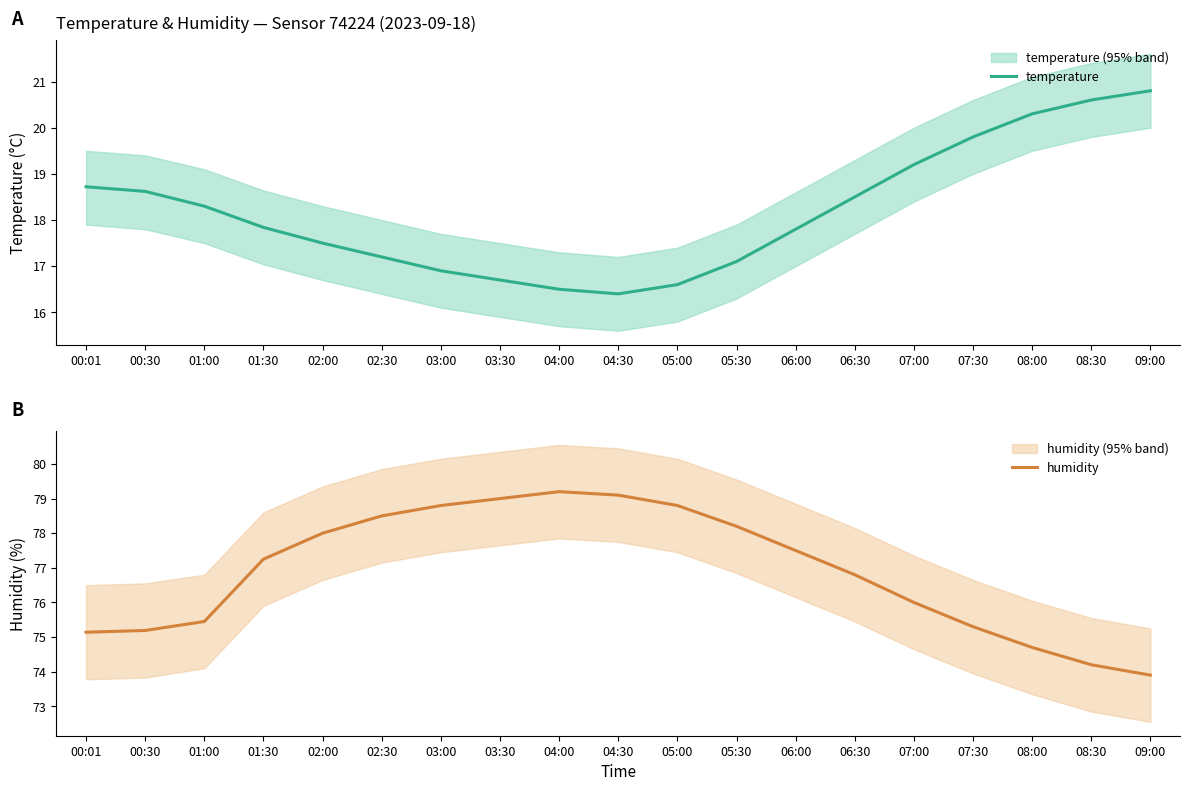

What is the spread (max minus min) of values at 07:30?

55.5